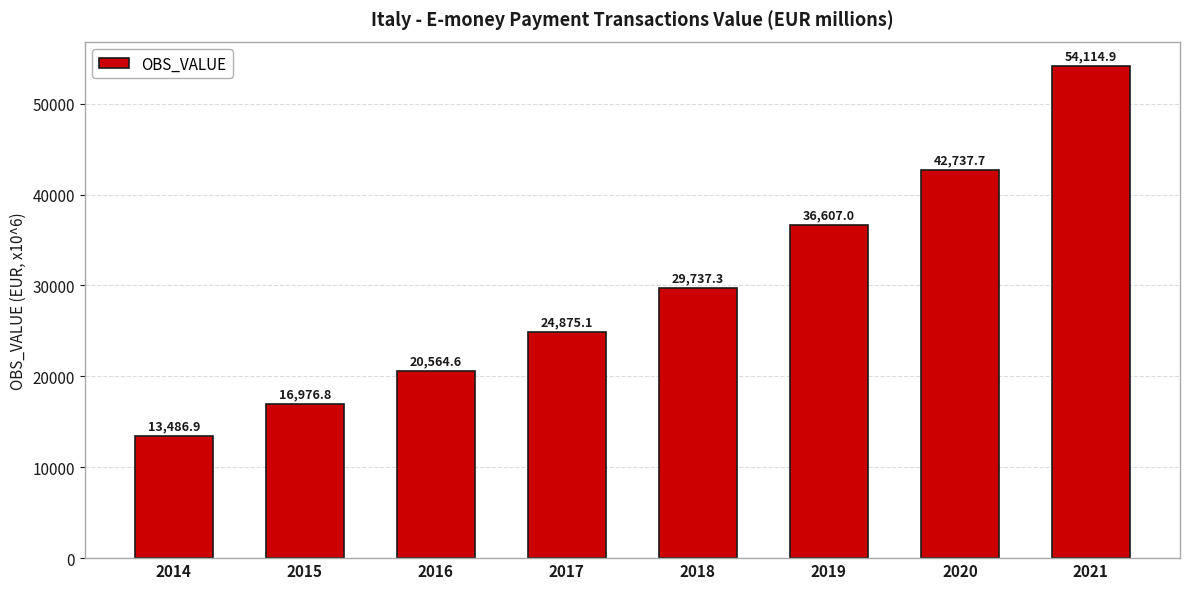

Rank the categories by value from lowest to highest.

2014, 2015, 2016, 2017, 2018, 2019, 2020, 2021